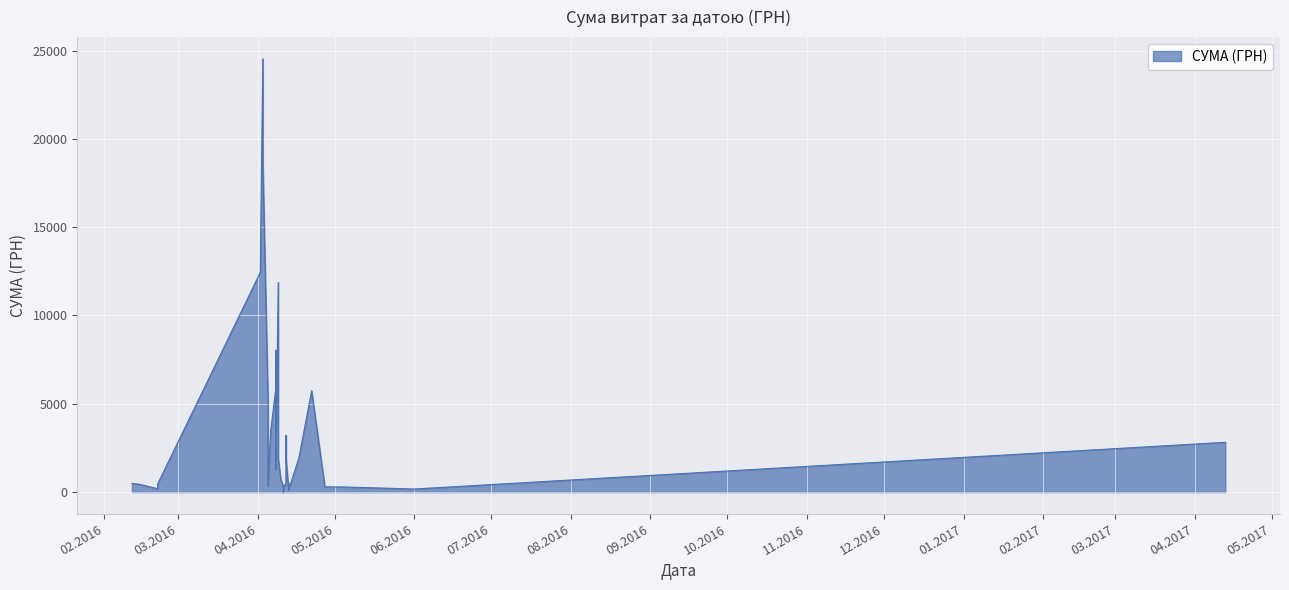

What is the change in value from 27.04.2016 to 06.04.2016?

+3090.1